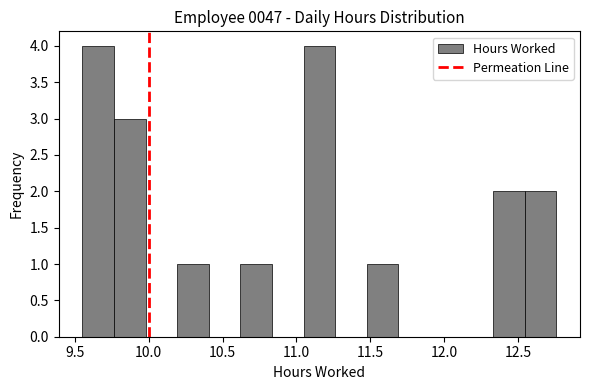

Reading left to right, transcribe this chart: for each bar, give the range it covers on the x-axis and its height. Neither the bar edges nor the heights are printed on the chart, so give them approximately, as read against the axes.

9.55 to 9.75: 4
9.75 to 10.00: 3
10.00 to 10.20: 0
10.20 to 10.40: 1
10.40 to 10.60: 0
10.60 to 10.85: 1
10.85 to 11.05: 0
11.05 to 11.25: 4
11.25 to 11.50: 0
11.50 to 11.70: 1
11.70 to 11.90: 0
11.90 to 12.10: 0
12.10 to 12.35: 0
12.35 to 12.55: 2
12.55 to 12.75: 2